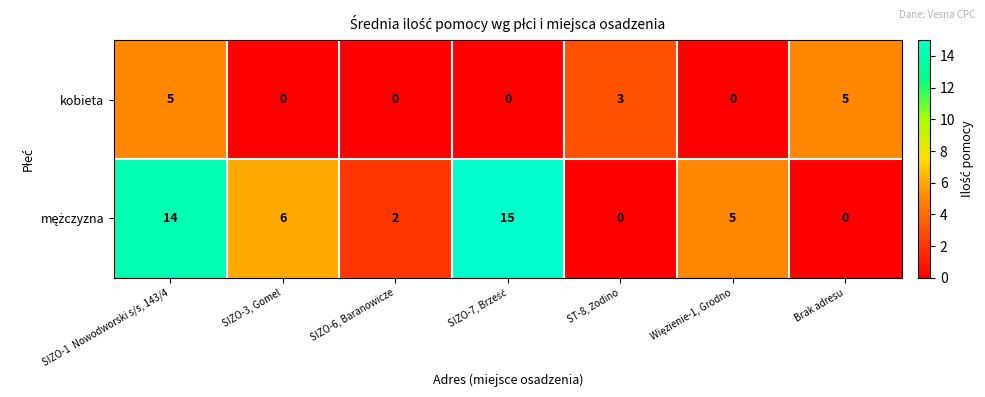

How many data points does each series have?

7